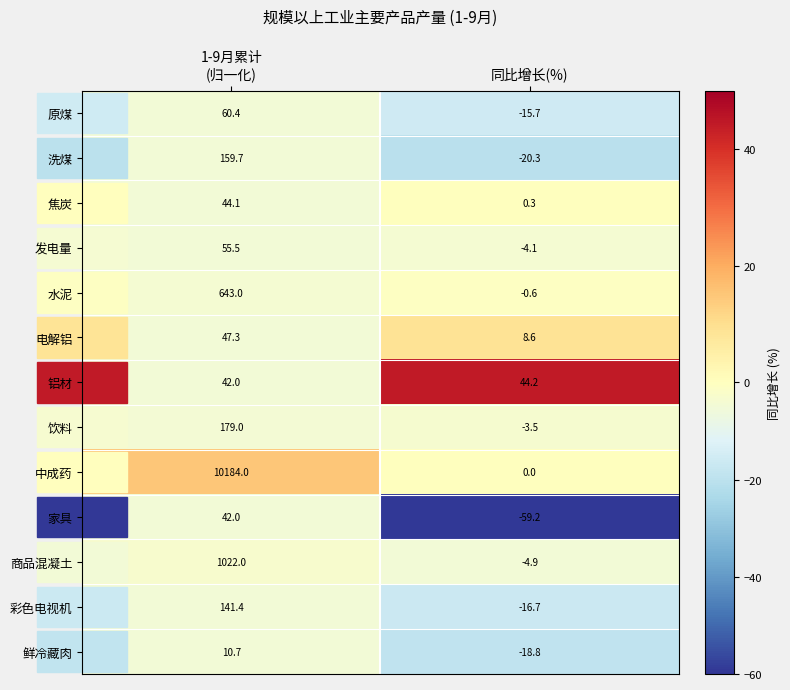

How many series are shown in this chart?

13